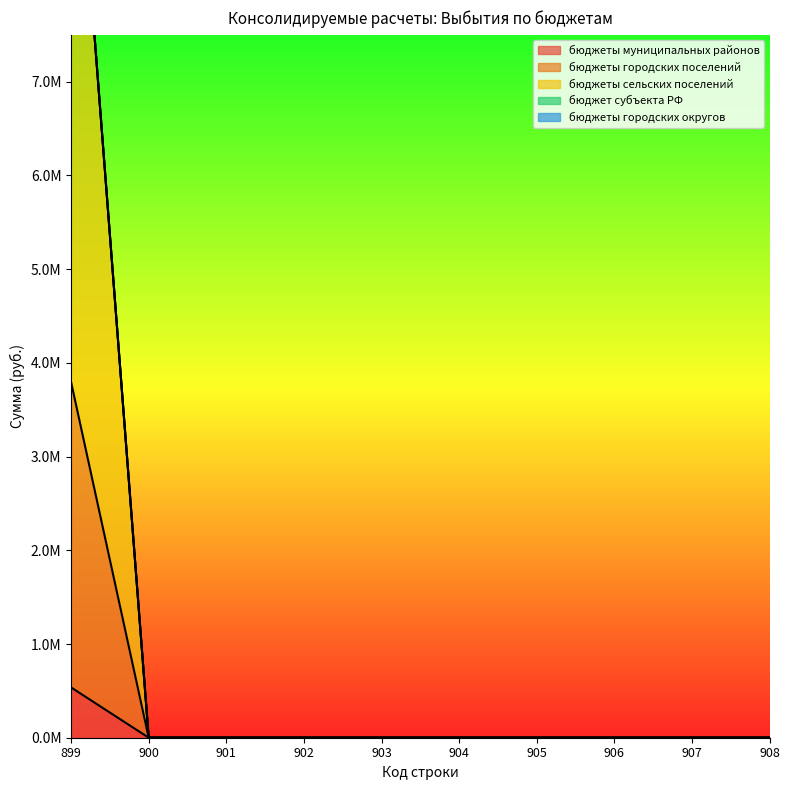

True or false: бюджеты муниципальных районов and бюджеты городских поселений intersect in this chart.

False